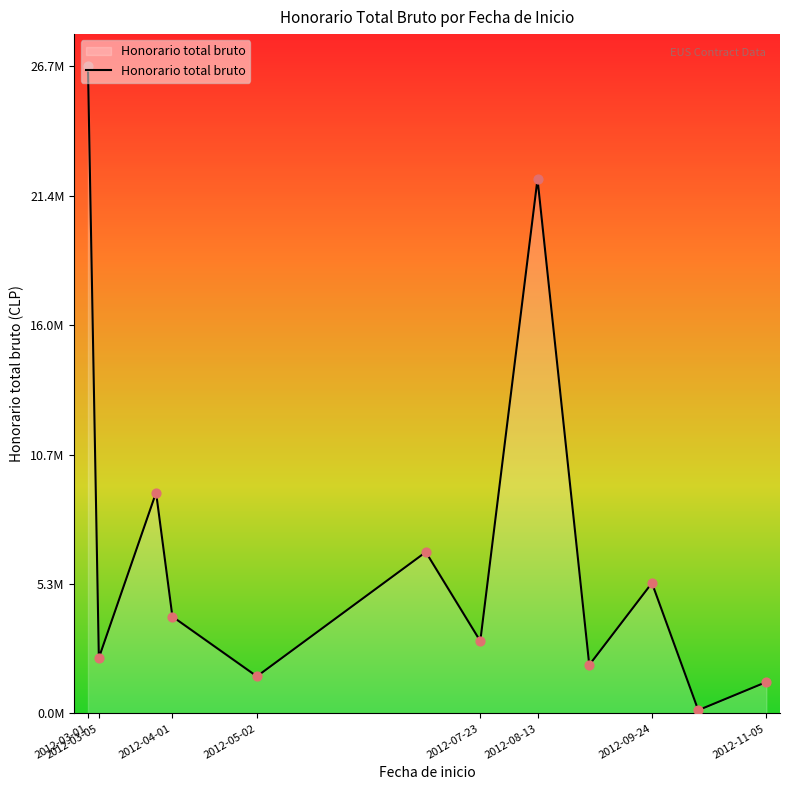

Does the chart have visible grid lines?

No